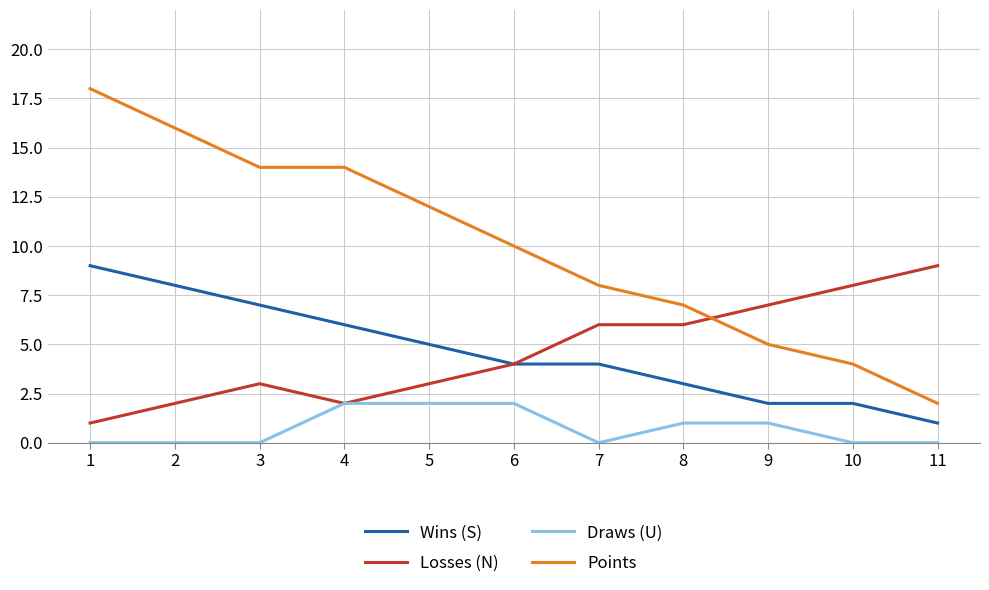

What value does the Points series have at 10?

4